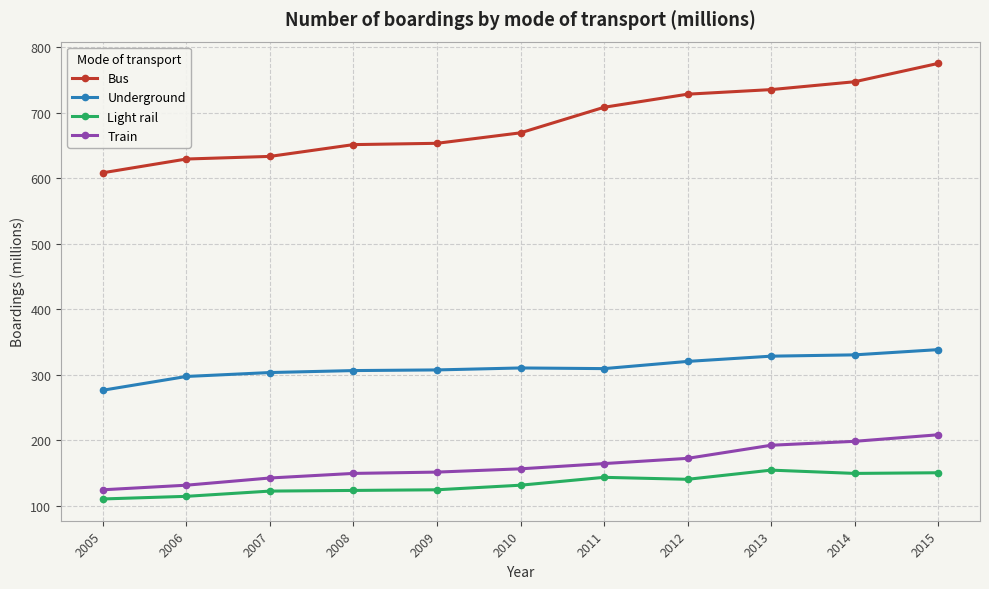

What is the approximate value of Bus at 2011?

708